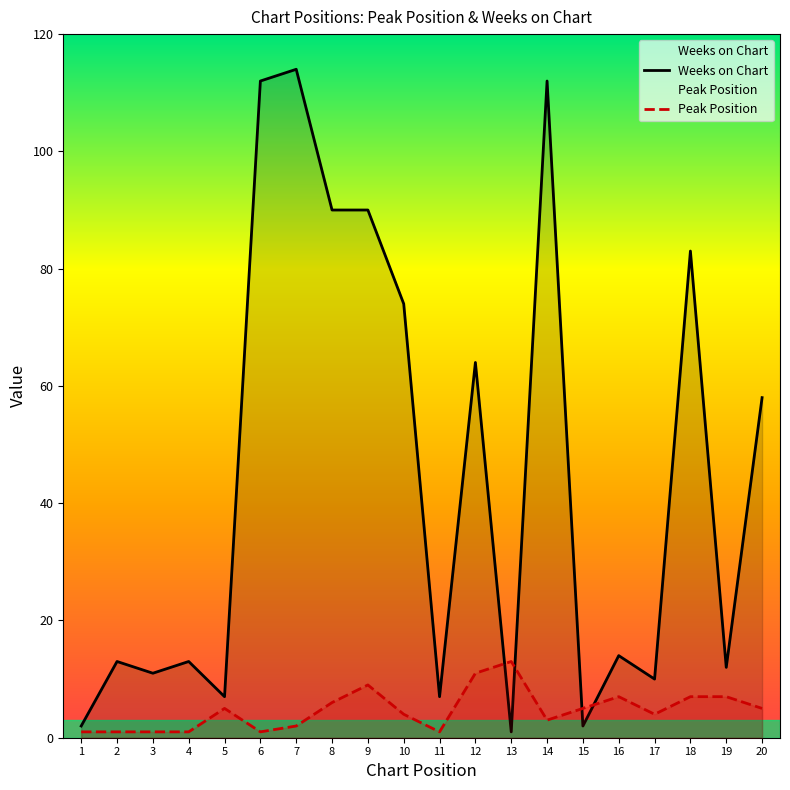

Is it true that Weeks on Chart equals 78 at 7?

False